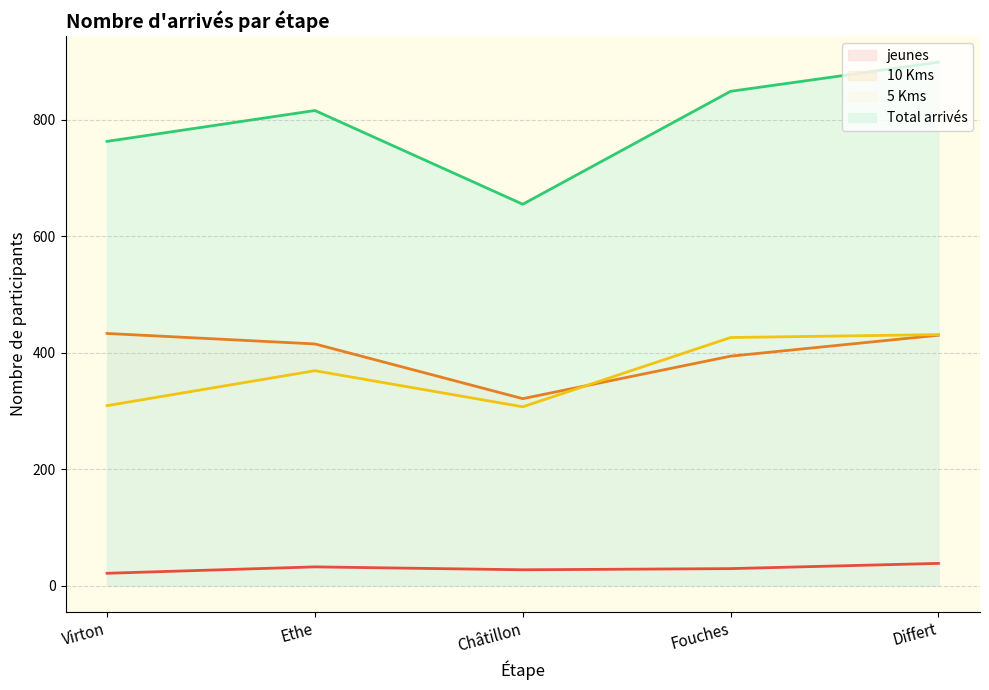

Rank the series by their maximum value, from lowest to highest.

jeunes, 5 Kms, 10 Kms, Total arrivés